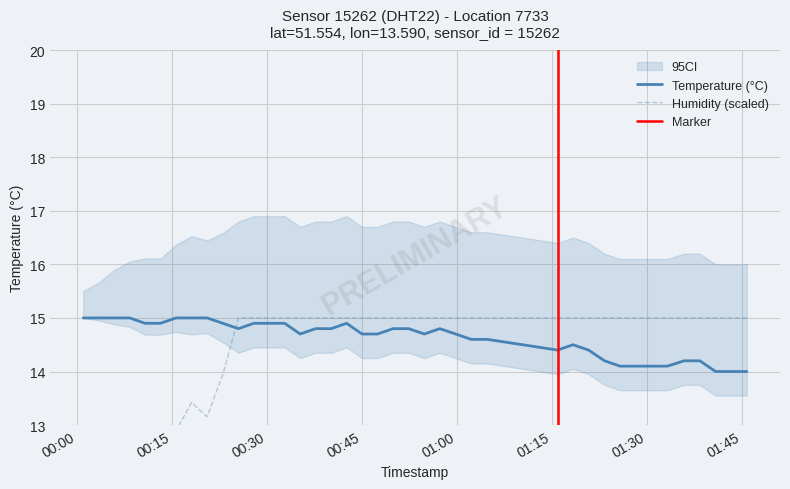

What is the lowest value of the Temperature (°C) series?

14.0